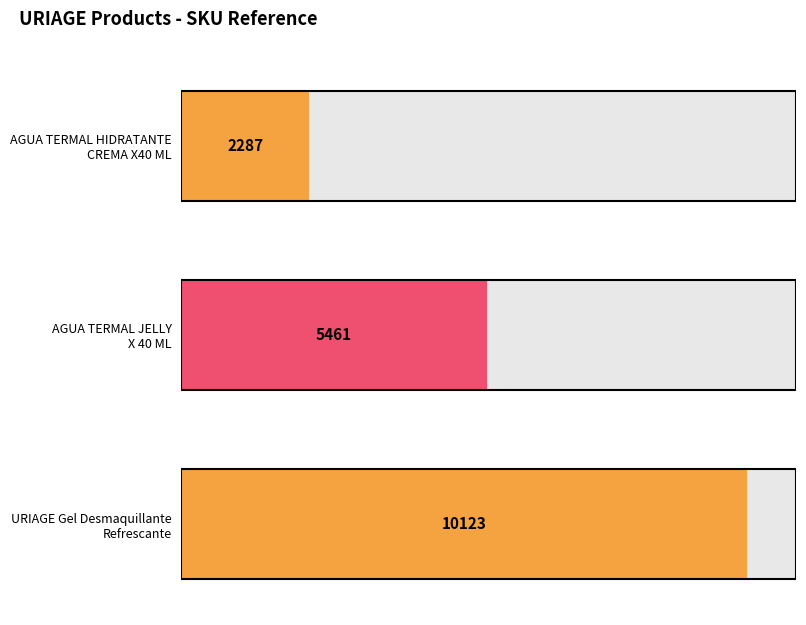

The chart shows a value of 5461 at AGUA TERMAL JELLY
X 40 ML. True or false?

True